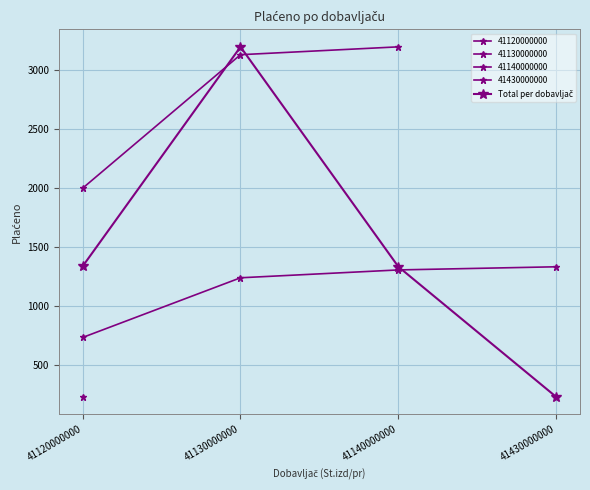

How many points are higher than both their immediate neighbors (excluding endpoints)?

1